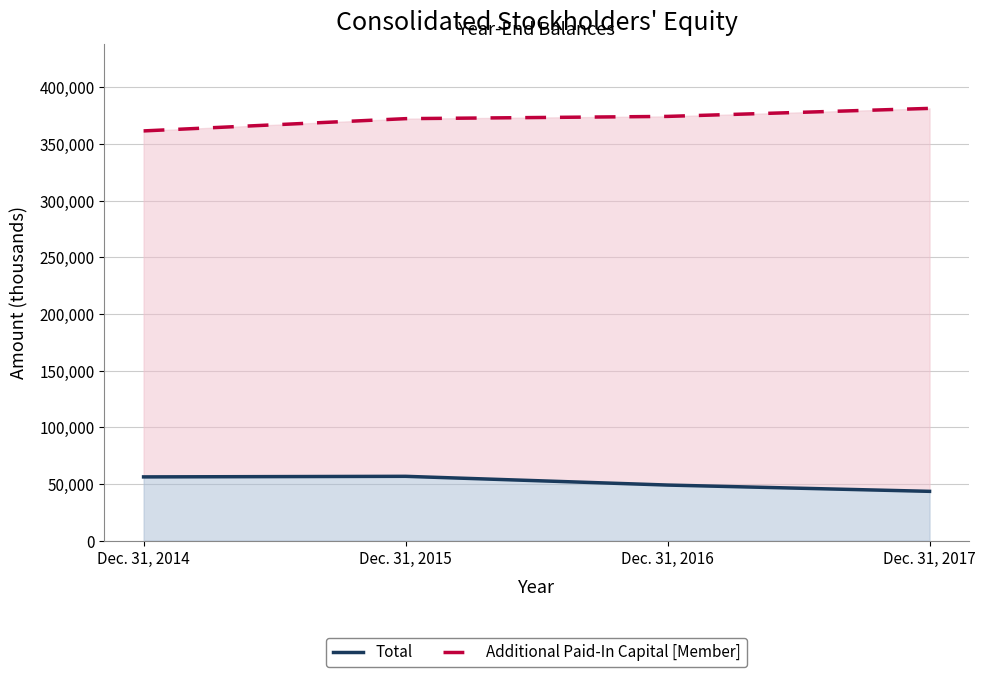

Rank the categories by Total value from lowest to highest.

Dec. 31, 2017, Dec. 31, 2016, Dec. 31, 2014, Dec. 31, 2015